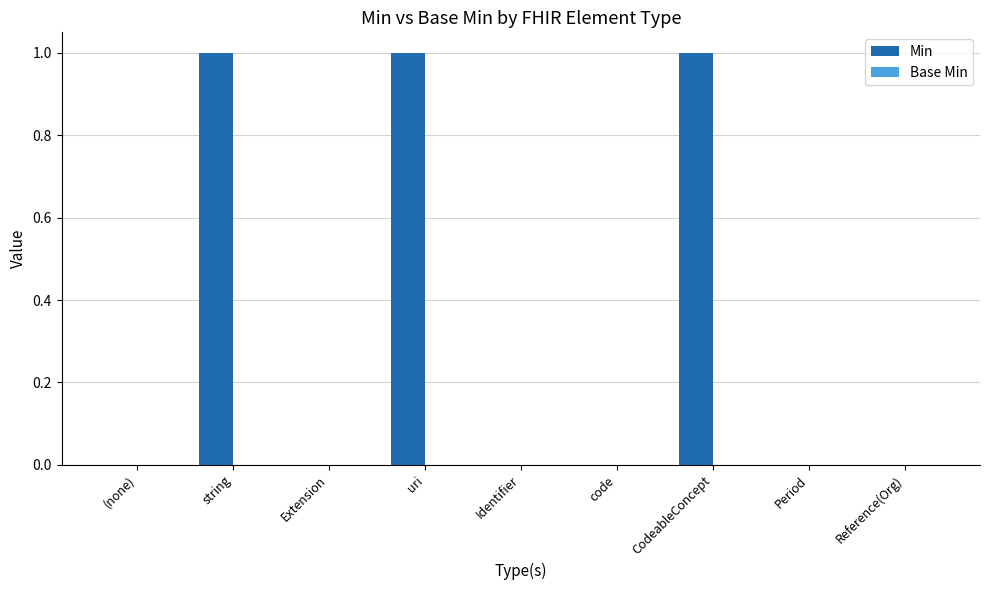

Is it true that the value at Reference(Org) is 1?

False